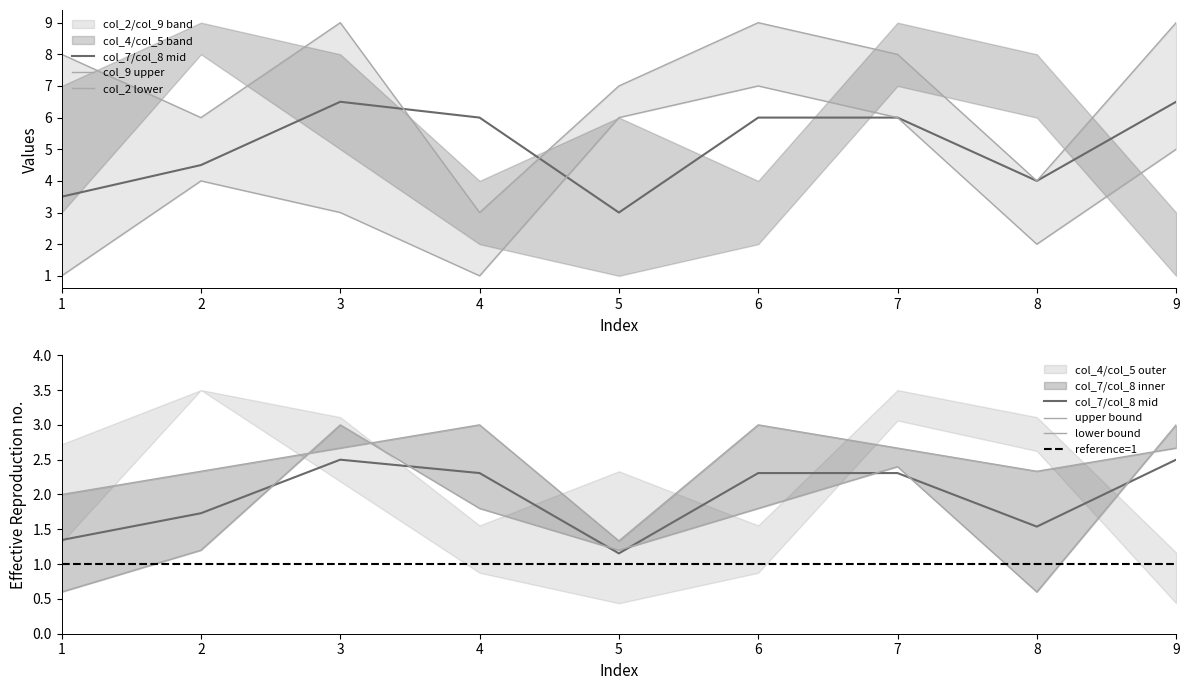

True or false: col_5 has more than 1 interior local peaks.

True